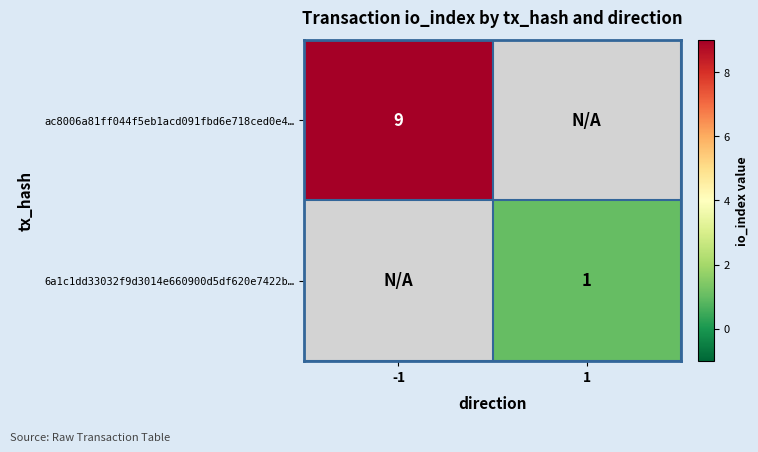

Which label corresponds to the largest value in the chart?

-1